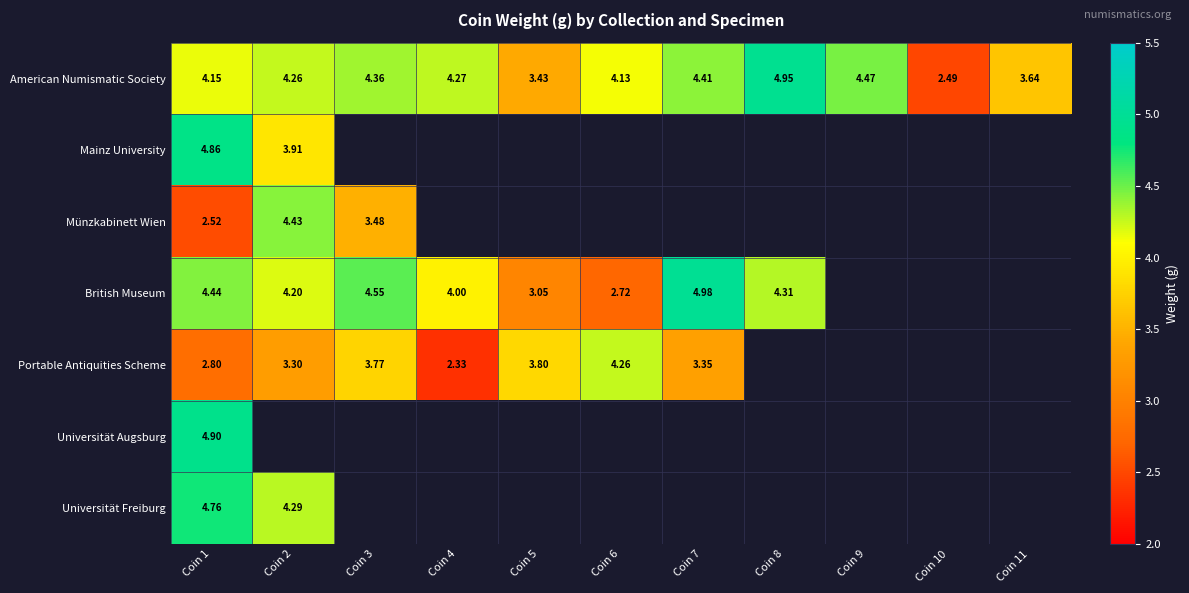

Is the value of British Museum at Coin 6 greater than the value of American Numismatic Society at Coin 2?

No